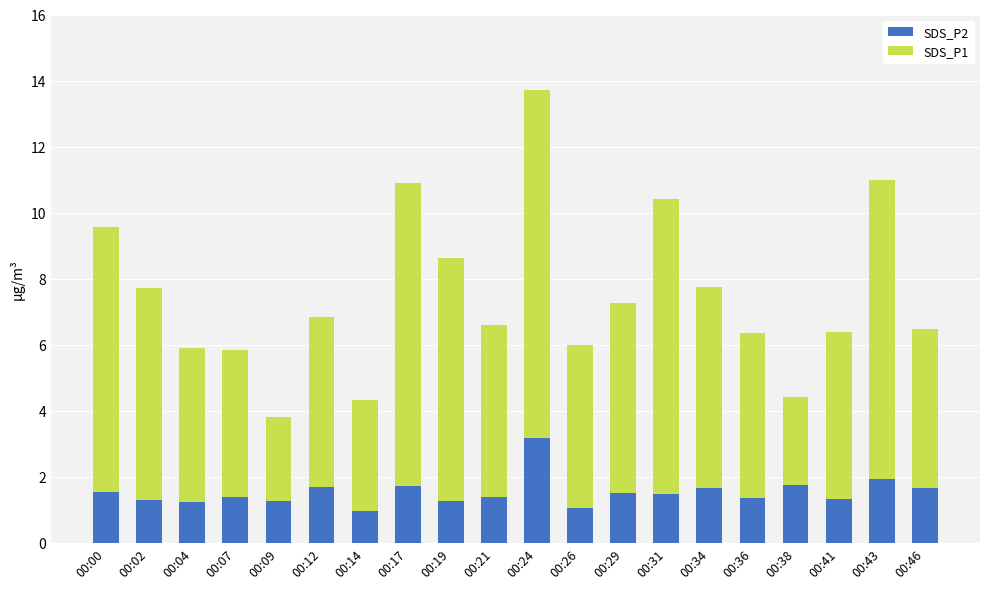

What is the difference between the maximum and minimum values in the SDS_P2 series?

2.2